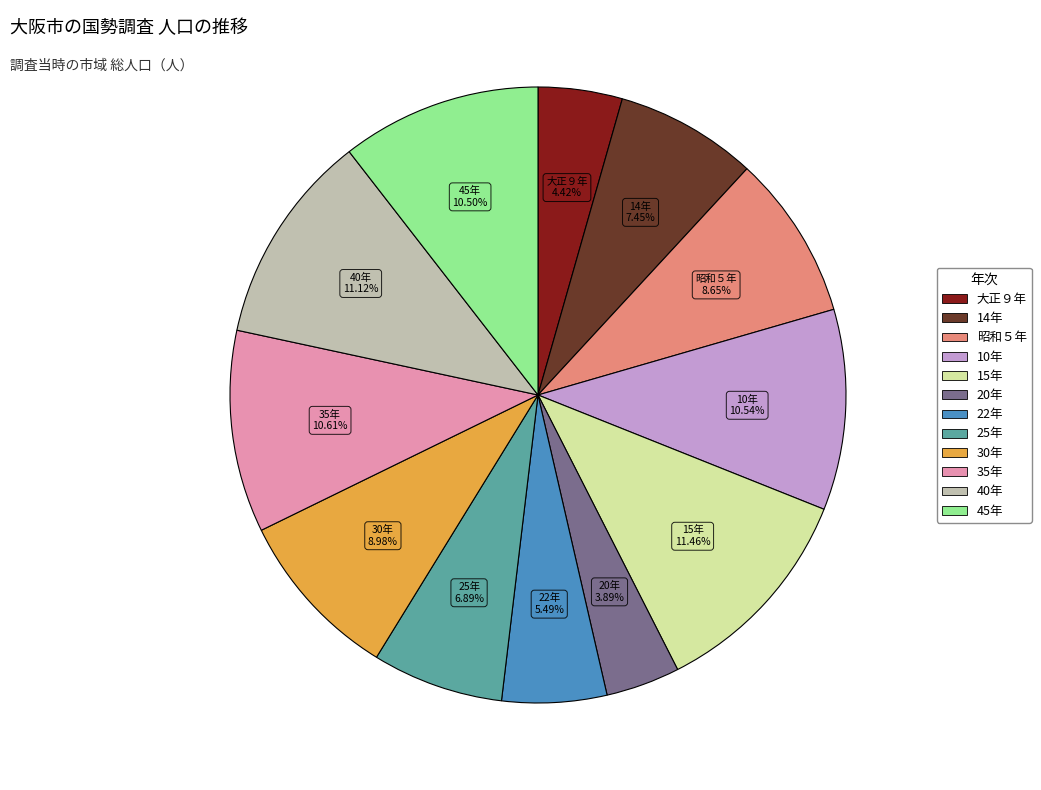

To the nearest percent, what is the difference between the 25年 and 40年 slice percentages?

4%